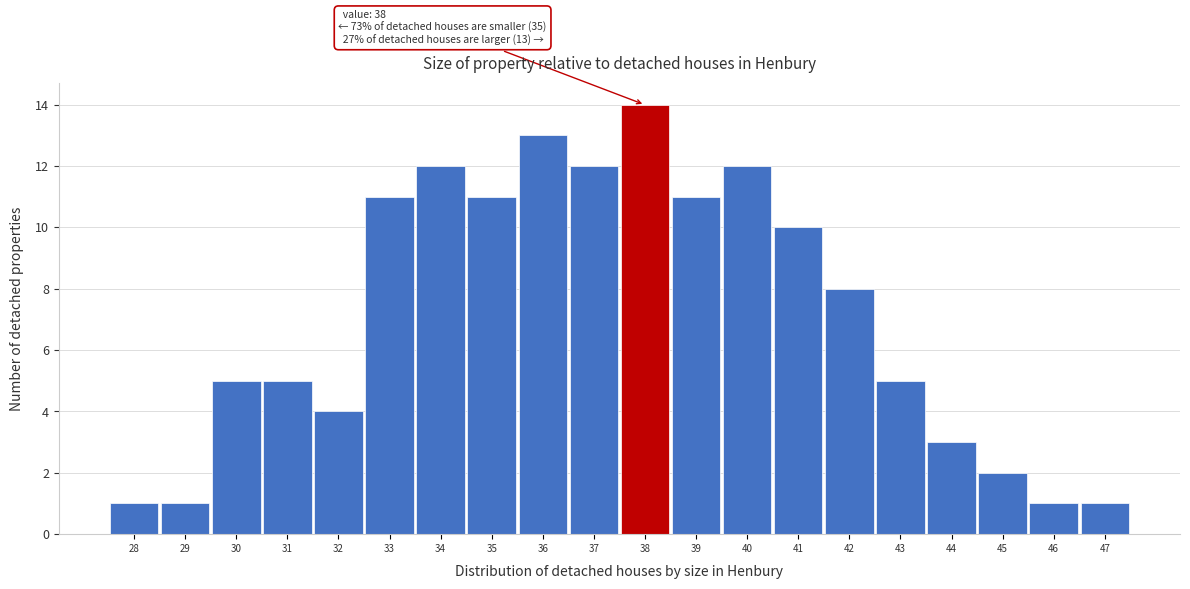

Which range on the x-axis has the tallest bar?

37.5 to 38.5